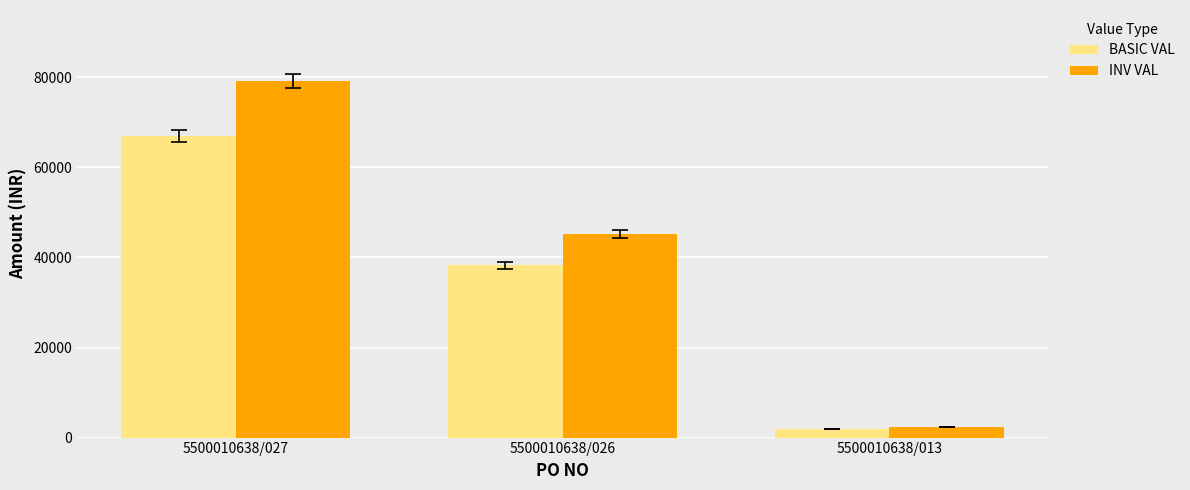

At which category is the sum across all series the highest?

5500010638/027